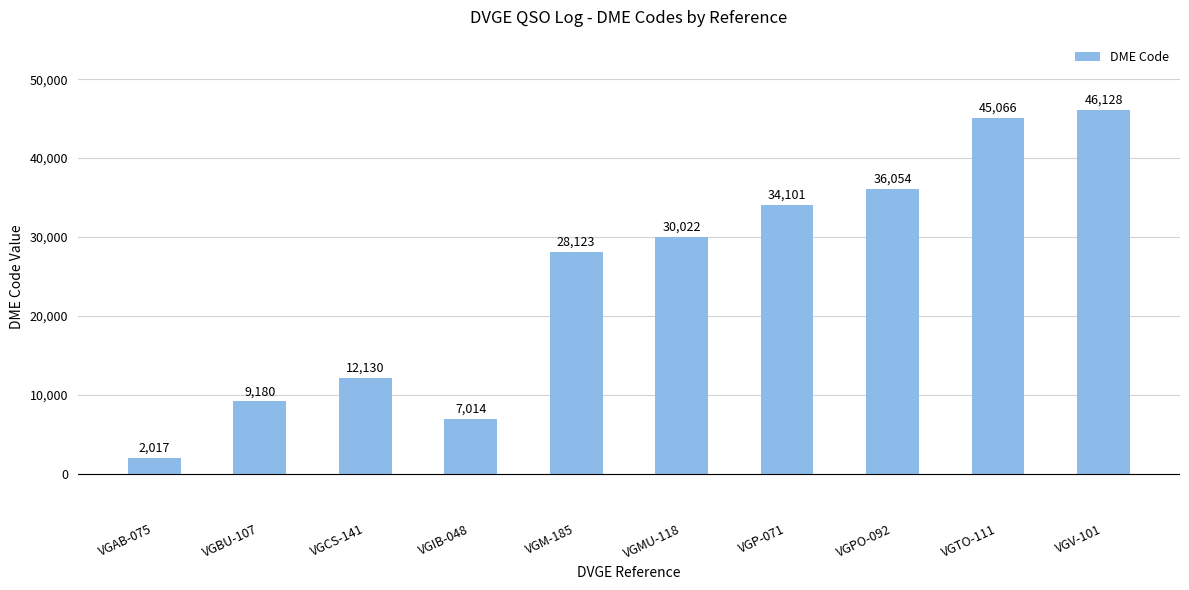

What value does the data have at VGP-071, to the nearest 10?

34100